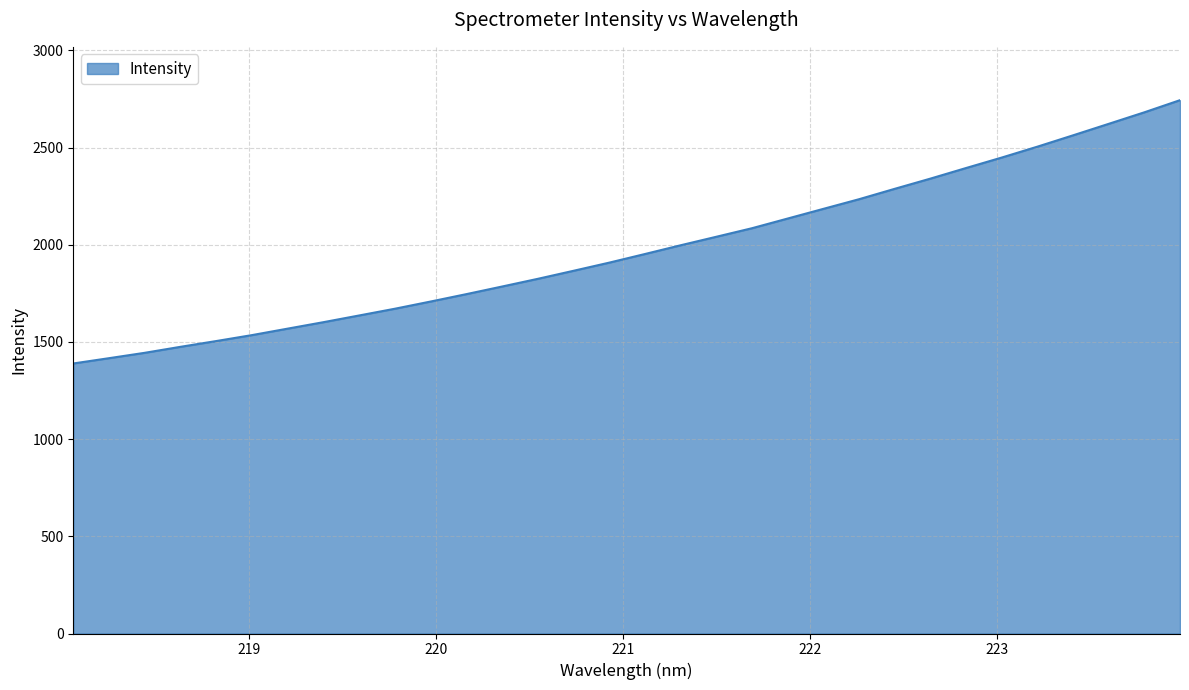

What is the smallest value displayed?

1389.2